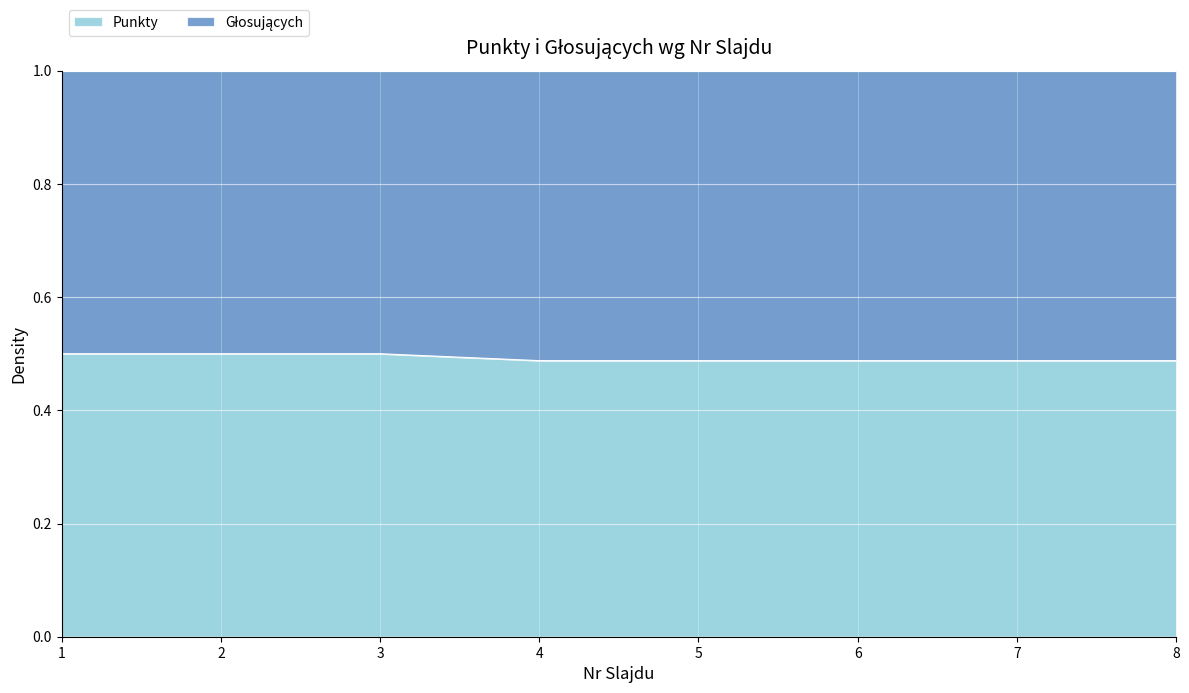

List the labels in order of value, largest first.

1, 2, 3, 4, 5, 6, 7, 8